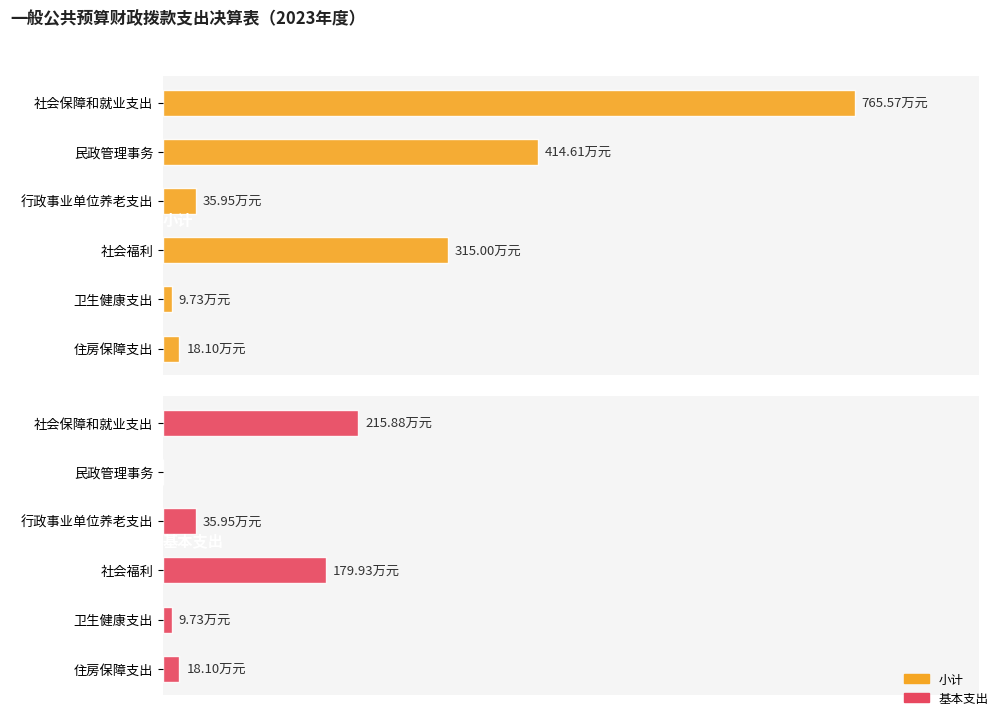

Are the bars horizontal?

Yes